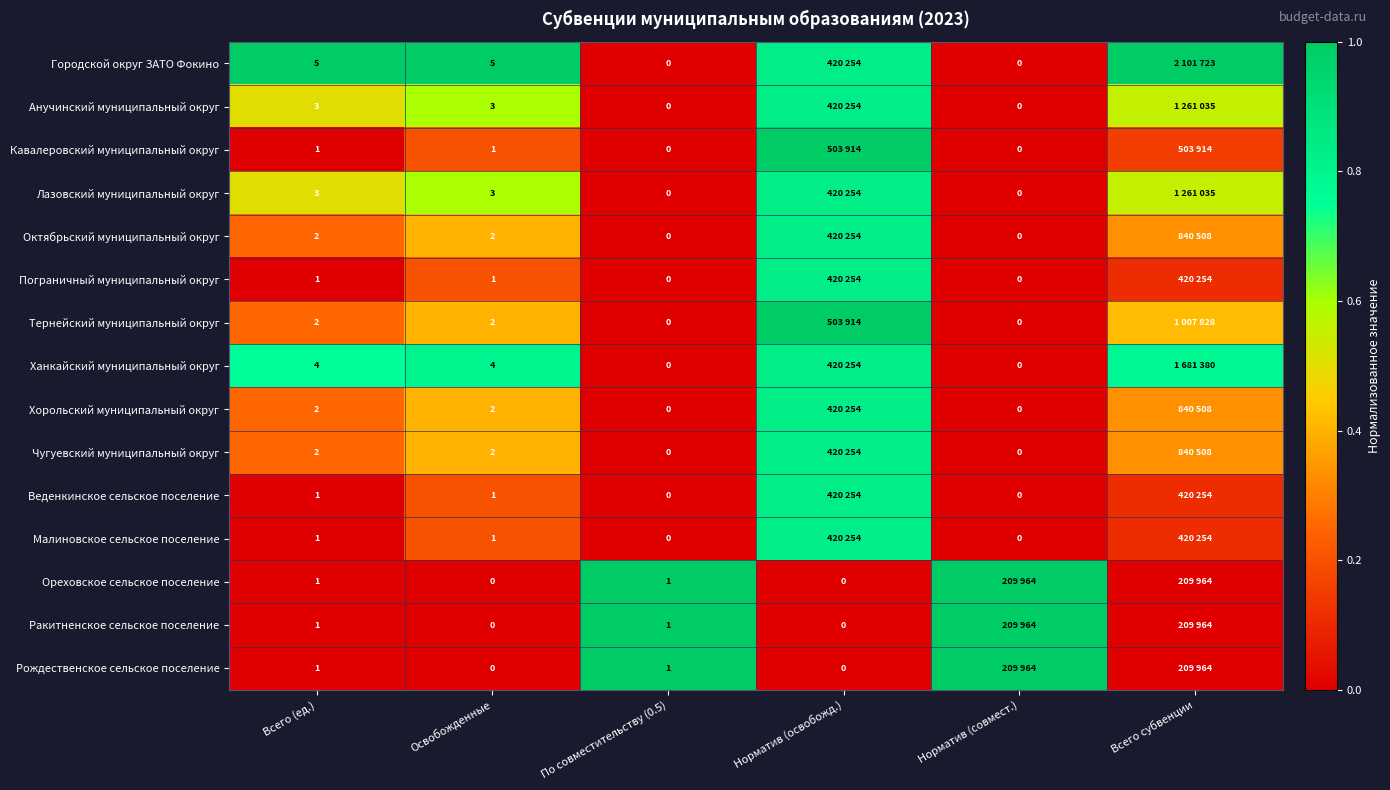

Is the value of Ракитненское сельское поселение at Норматив (освобожд.) greater than the value of Рождественское сельское поселение at Всего (ед.)?

No